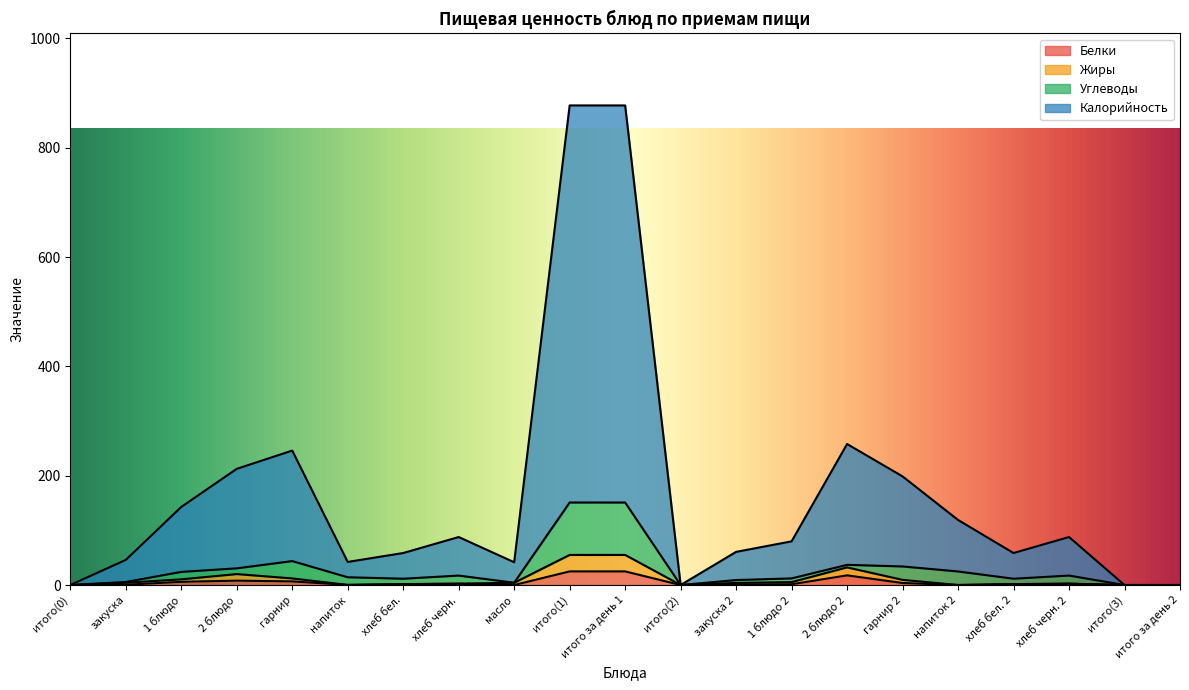

How many values in the Белки series are below 1?

9